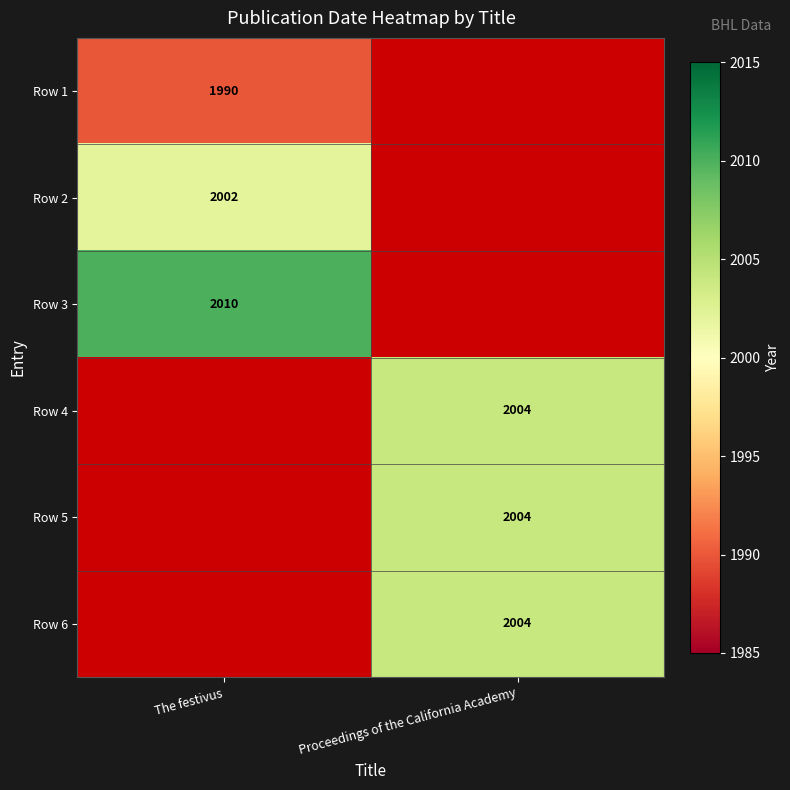

Count the number of categories in the chart.

2